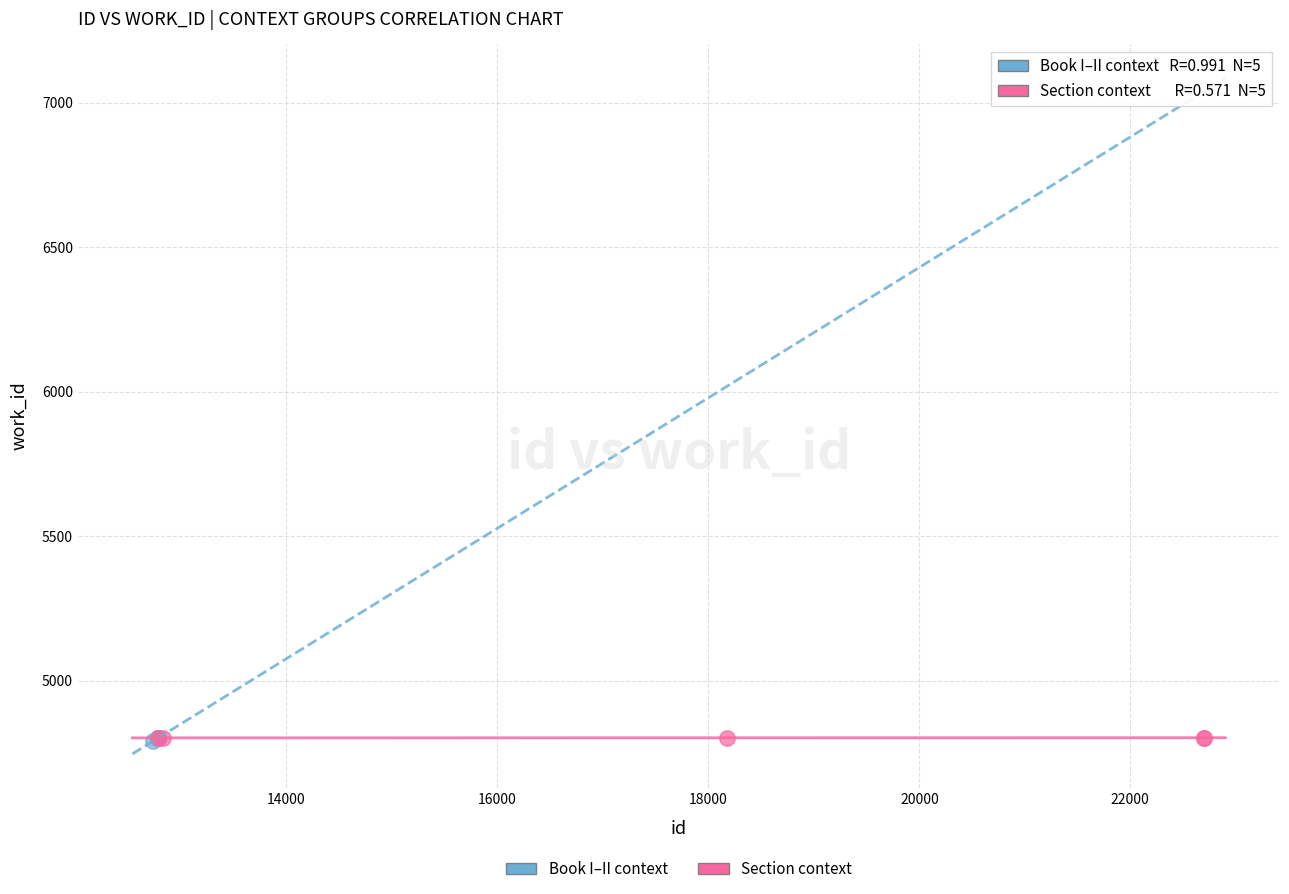

Which series has the largest Y range (max minus min)?

Book I–II context